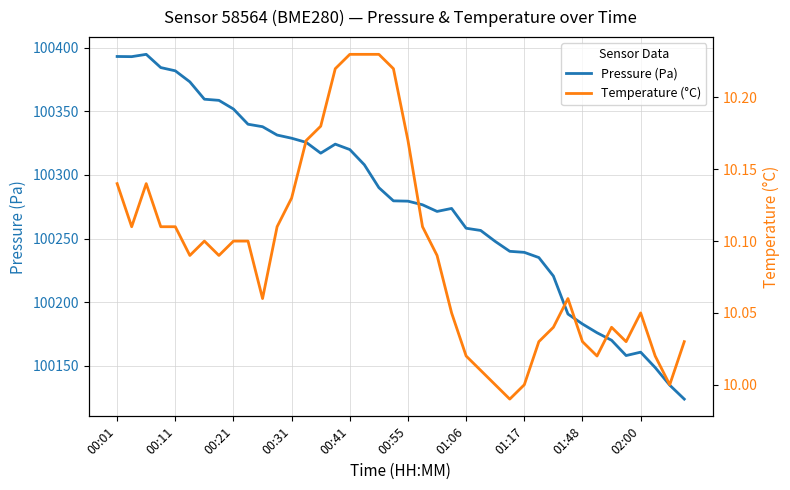

What is the sum of all Pressure (Pa) values?

4011135.8